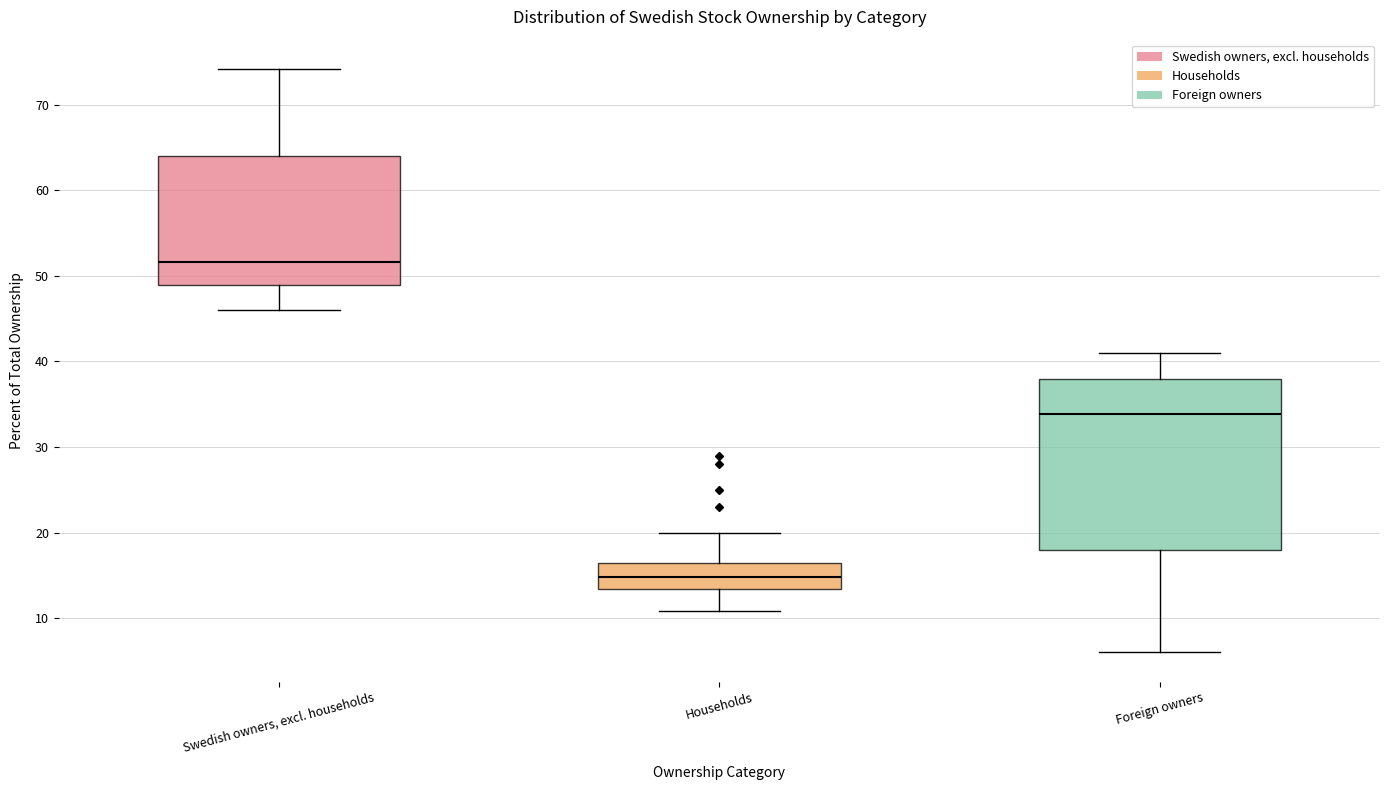

Where does the lower whisker of the box for Foreign owners end on the y-axis? The values are not printed on the chart, so give them approximately, as read against the axis.

6